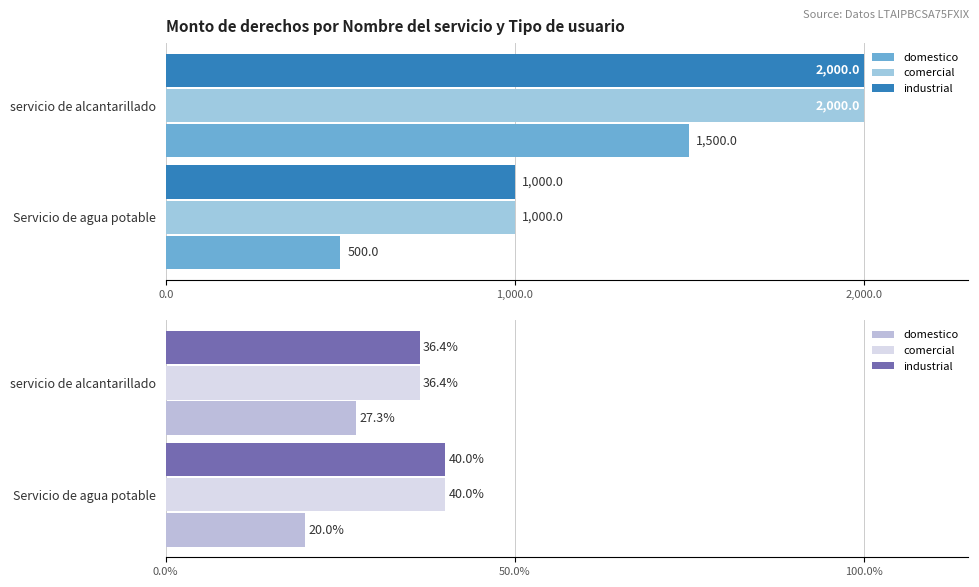

What are all the series names shown in the legend?

domestico, comercial, industrial